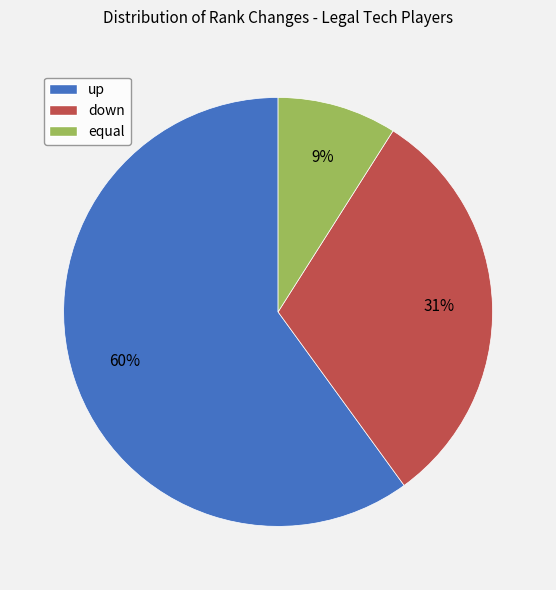

Which slice is the largest?

up